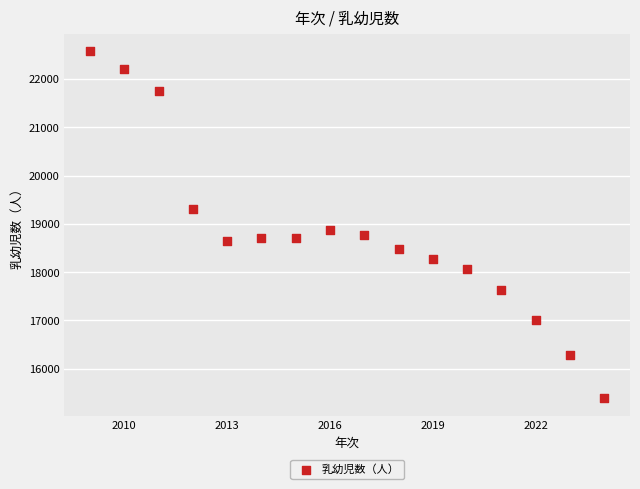

What Y value in the scatter plot is closest to 18982?

18870